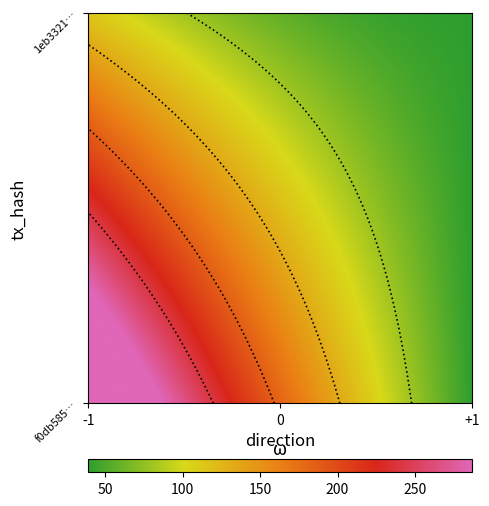

What is the maximum value shown in the chart?

287